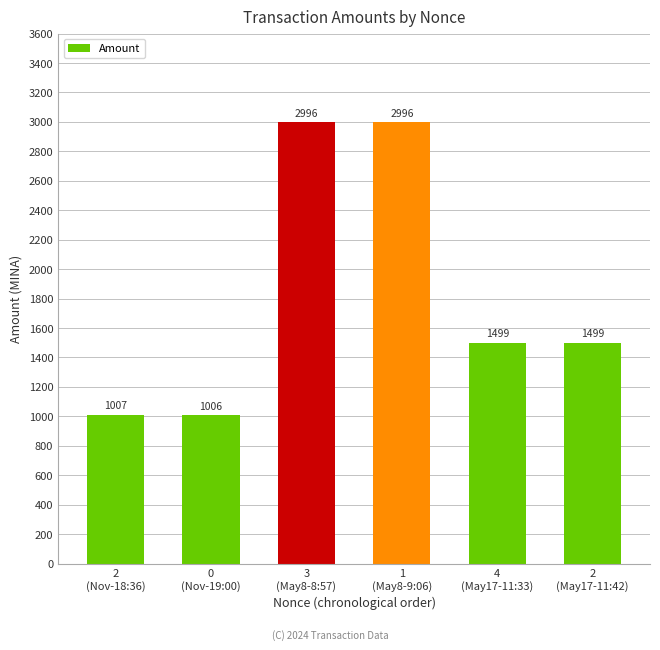

What is the average value?

1833.8